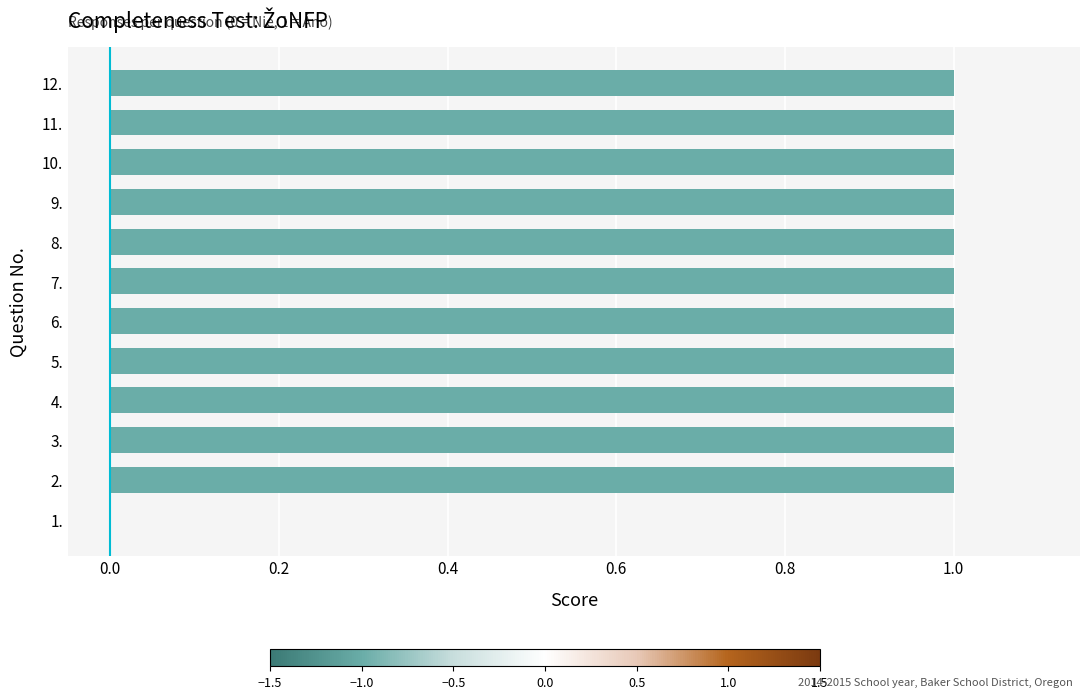

How many values are between 1 and 2?

11